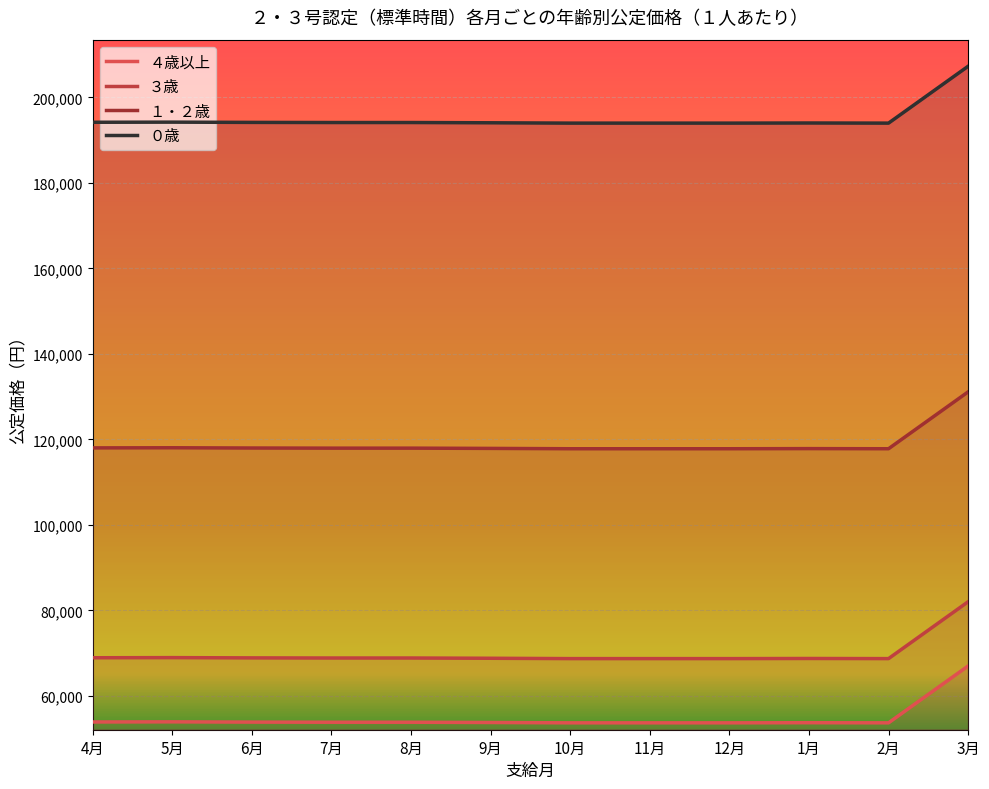

How many lines are shown in the chart?

4